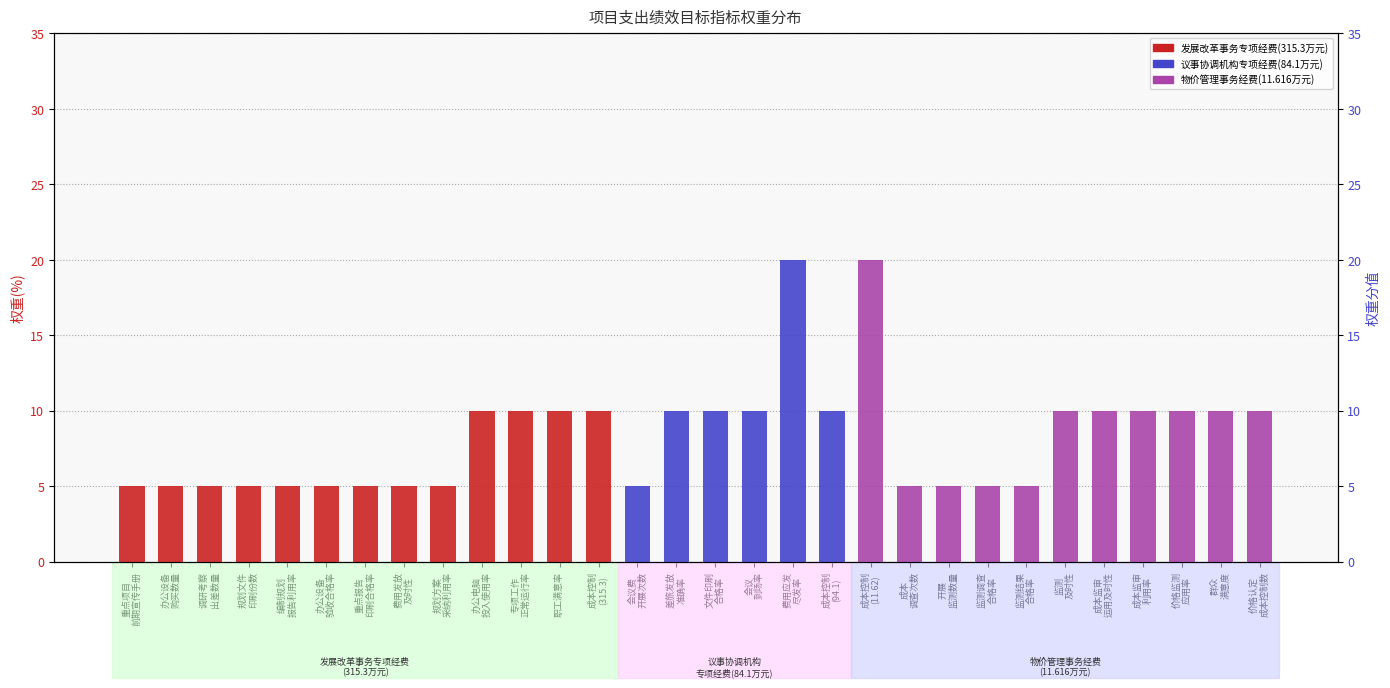

List the series in order of their overall mean, lowest first.

议事协调机构专项经费(84.1万元), 发展改革事务专项经费(315.3万元), 物价管理事务经费(11.616万元)